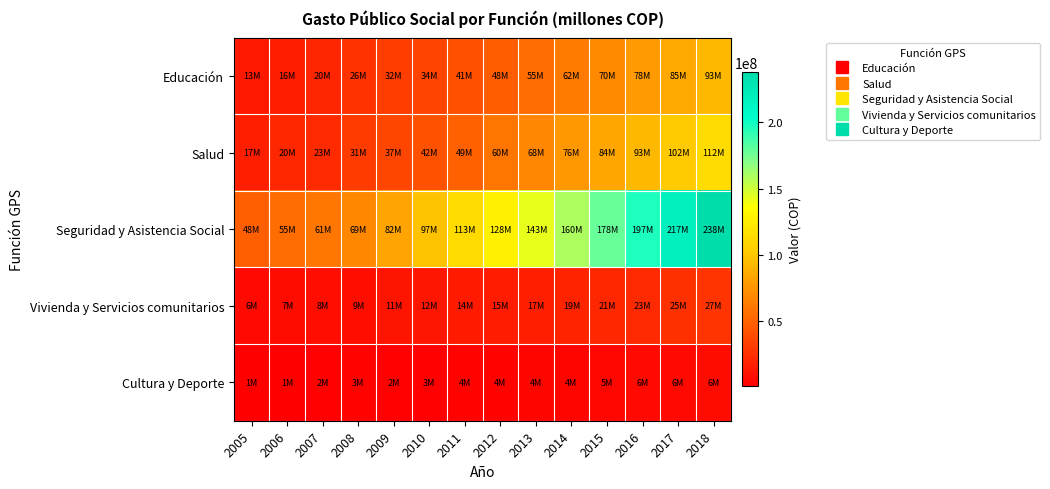

Reading left to right, what are all the values shown in this chart?

Educación: 2005=13330423	2006=15797877	2007=19738425	2008=26243078	2009=31832546	2010=34422331	2011=41095180	2012=47681518	2013=55000000	2014=62000000	2015=70000000	2016=78000000	2017=85000000	2018=93000000
Salud: 2005=17109940	2006=20306273	2007=22870861	2008=31229731	2009=36751808	2010=42014547	2011=49367582	2012=59804835	2013=68000000	2014=76000000	2015=84000000	2016=93000000	2017=102000000	2018=112000000
Seguridad y Asistencia Social: 2005=48449411	2006=55334454	2007=60858340	2008=69130248	2009=82426601	2010=97325949	2011=112809966	2012=127655415	2013=143000000	2014=160000000	2015=178000000	2016=197000000	2017=217000000	2018=238000000
Vivienda y Servicios comunitarios: 2005=5537733	2006=7026100	2007=7947292	2008=8684637	2009=11257426	2010=12267309	2011=13938521	2012=15141653	2013=17000000	2014=19000000	2015=21000000	2016=23000000	2017=25000000	2018=27000000
Cultura y Deporte: 2005=803209	2006=1295416	2007=1984497	2008=2723963	2009=2185846	2010=2585708	2011=3530490	2012=3528858	2013=4000000	2014=4500000	2015=5000000	2016=5500000	2017=6000000	2018=6500000